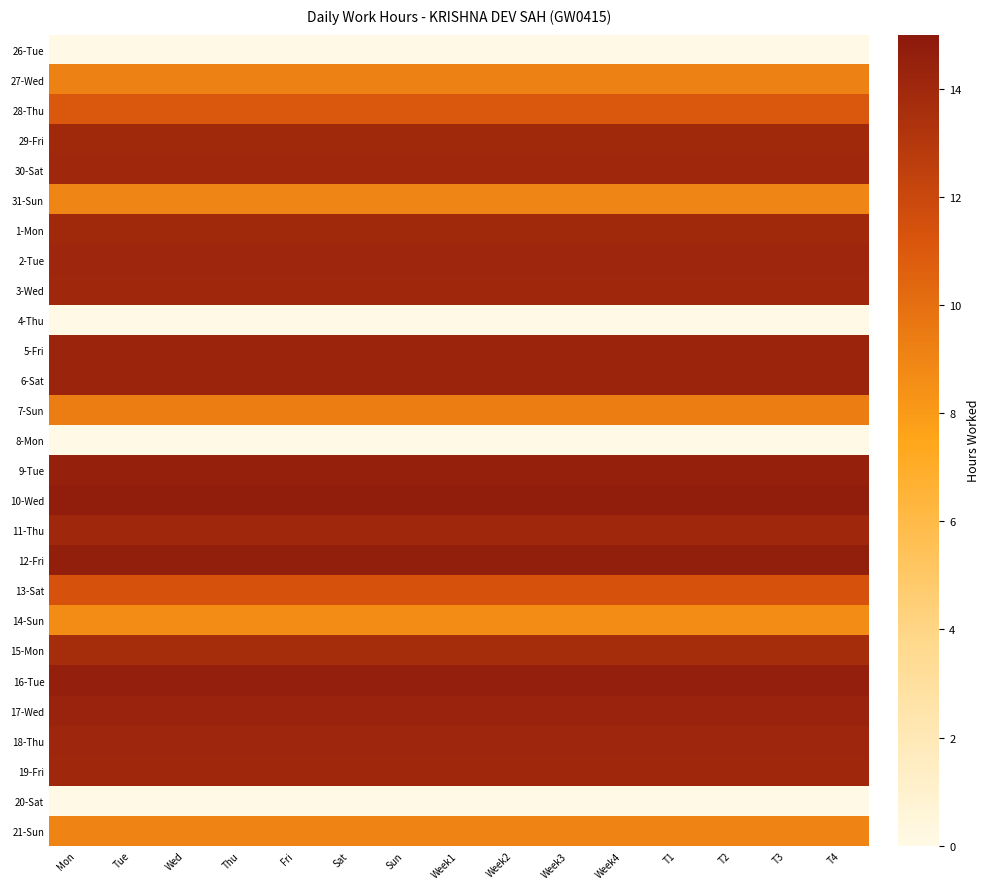

Rank the series by their maximum value, from highest to lowest.

10-Wed, 12-Fri, 16-Tue, 9-Tue, 17-Wed, 6-Sat, 5-Fri, 2-Tue, 18-Thu, 3-Wed, 11-Thu, 19-Fri, 30-Sat, 29-Fri, 1-Mon, 15-Mon, 13-Sat, 28-Thu, 7-Sun, 27-Wed, 21-Sun, 31-Sun, 14-Sun, 26-Tue, 4-Thu, 8-Mon, 20-Sat